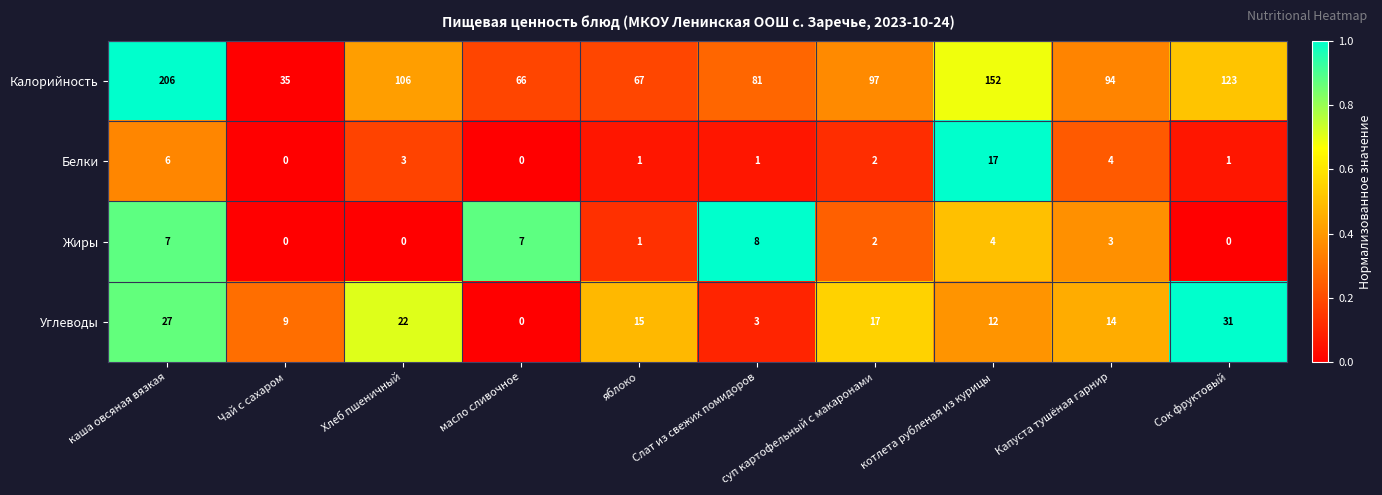

What is the difference between the maximum and minimum values in the Углеводы series?

31